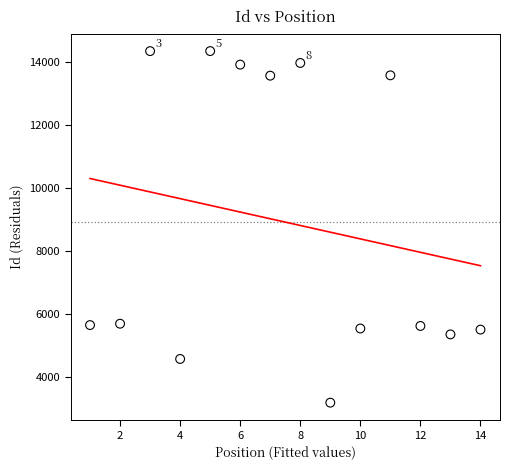

What is the range of Y values (max minus min)?

11164